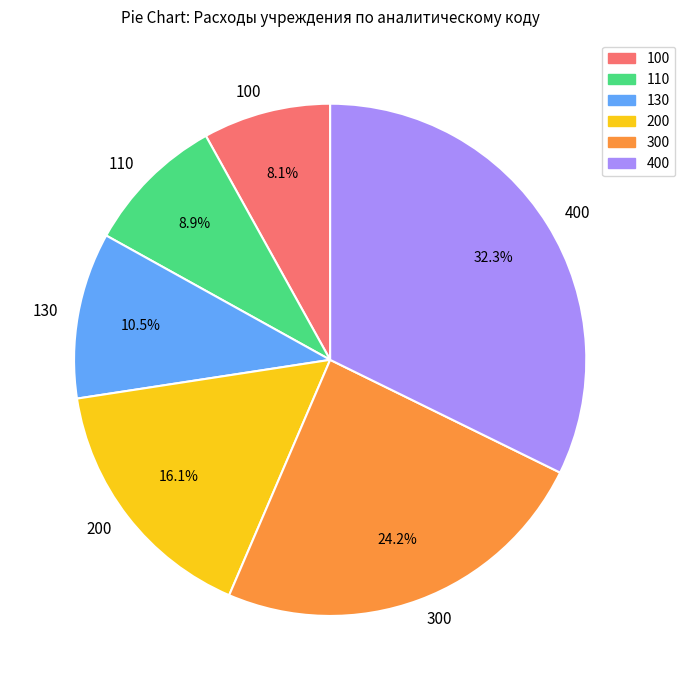

Is there any slice that represents more than half of the pie?

No